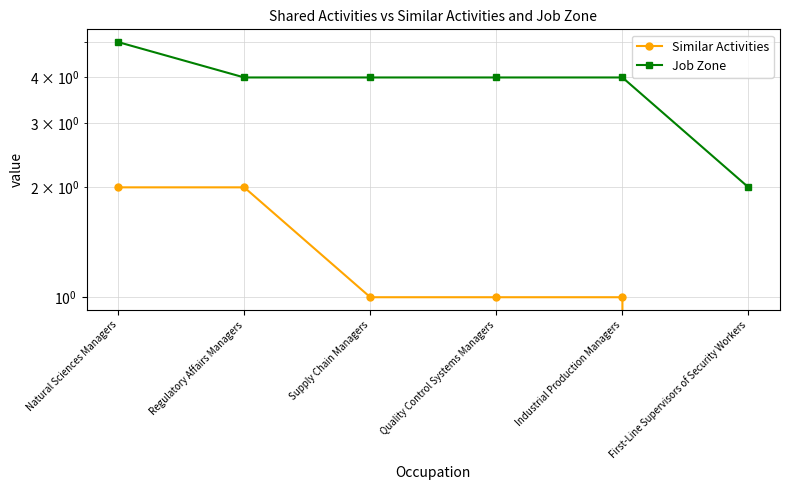

What are all the series names shown in the legend?

Similar Activities, Job Zone